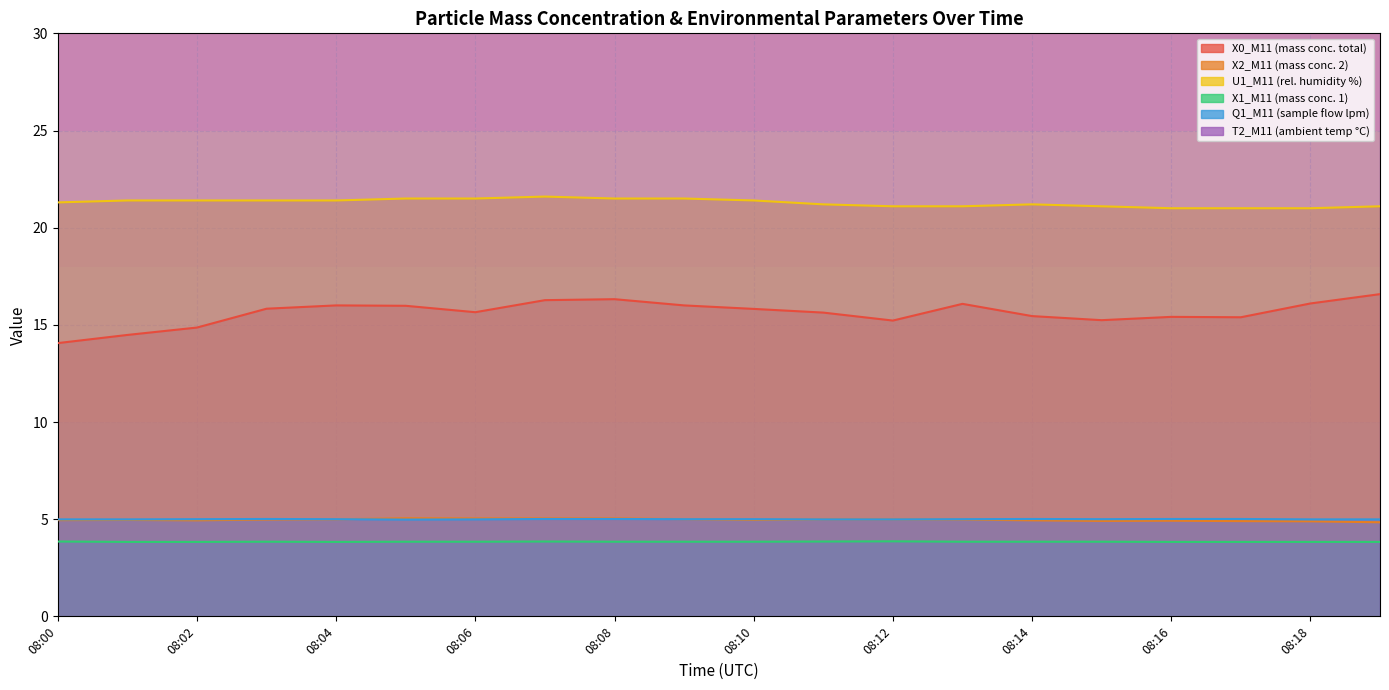

Is it true that Q1_M11 (sample flow lpm) equals 2.8 at 08:11?

False